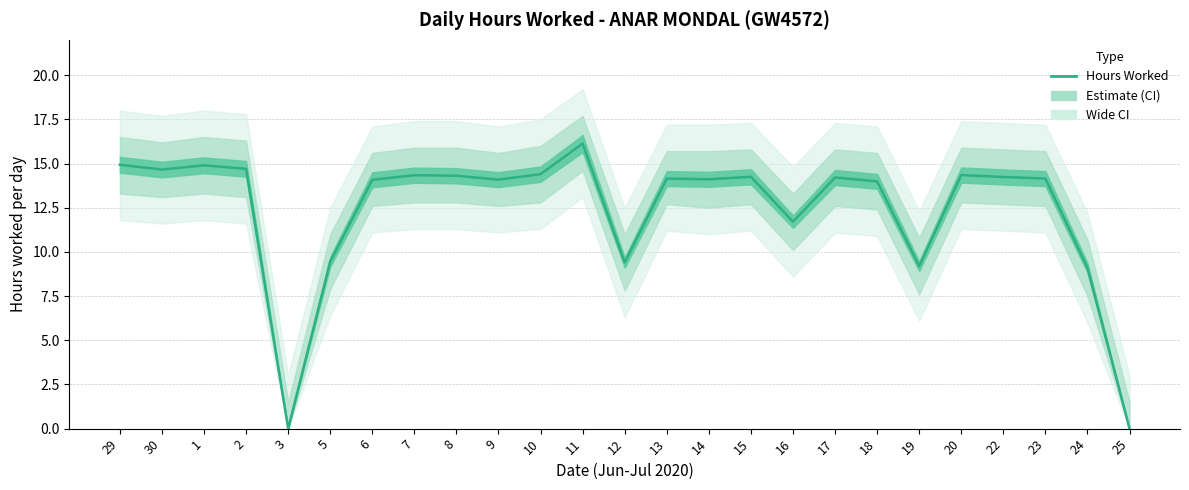

What is the difference between the values at 7 and 5?

4.9